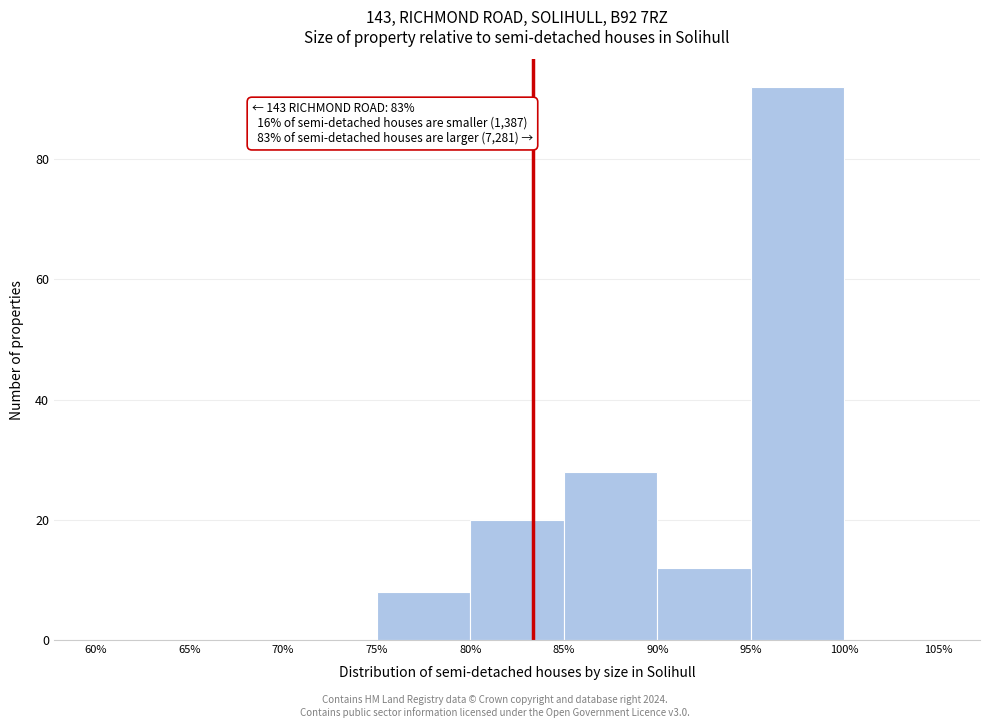

Over which range of the x-axis is the bar tallest?

95% to 100%